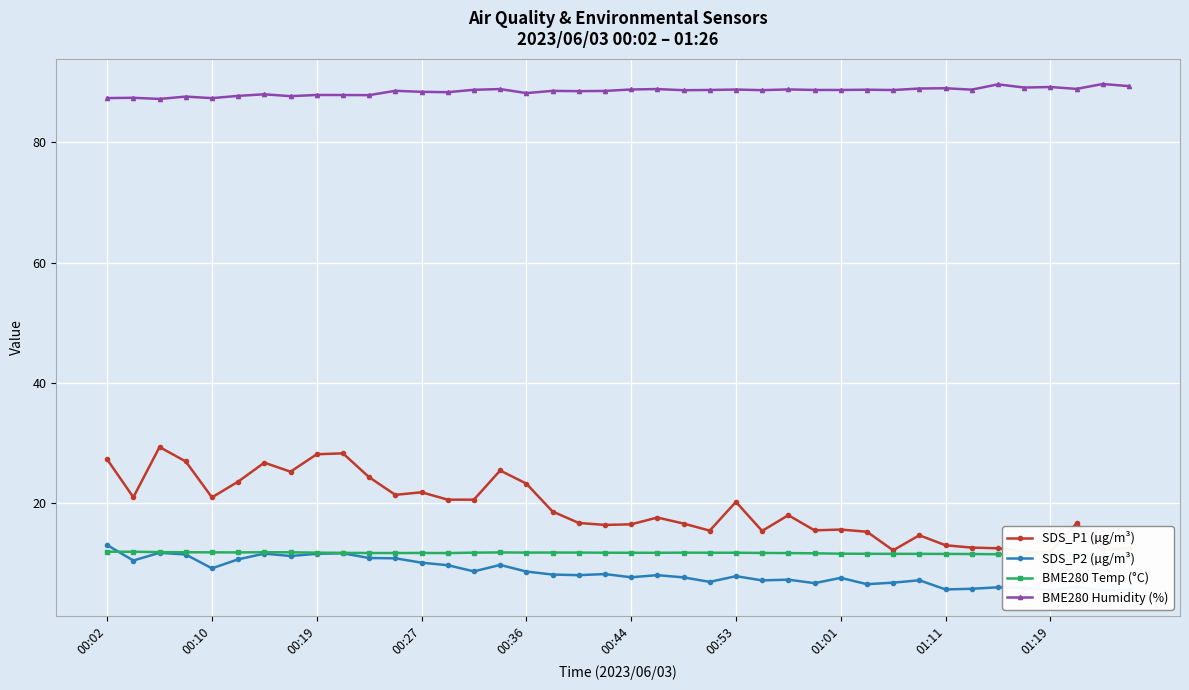

True or false: SDS_P1 (µg/m³) has a value of 27.3 at 00:02.

True